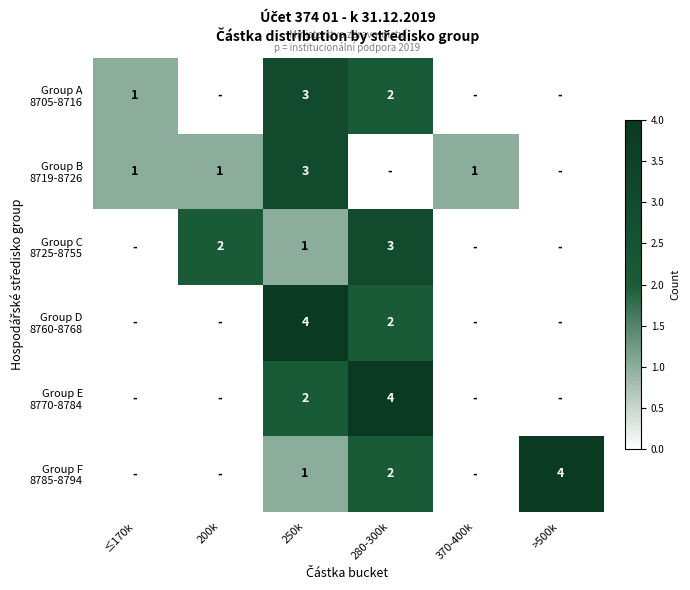

At how many categories does at least one series exceed 0?

6